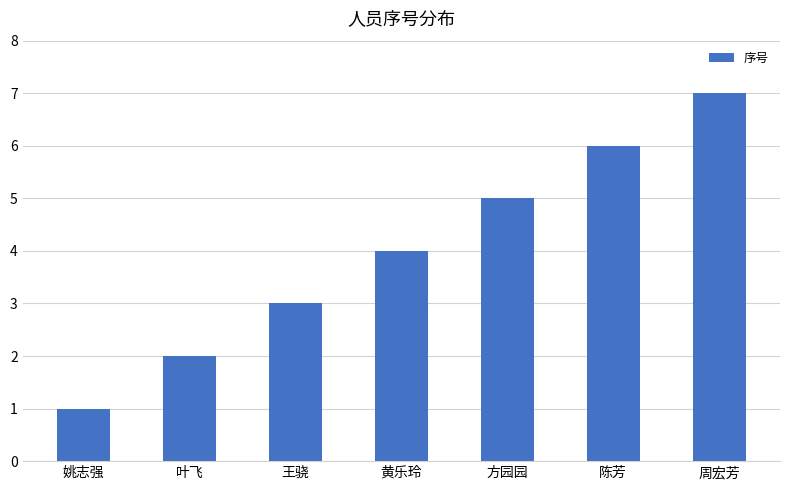

Rank the categories by value from lowest to highest.

姚志强, 叶飞, 王骁, 黄乐玲, 方园园, 陈芳, 周宏芳